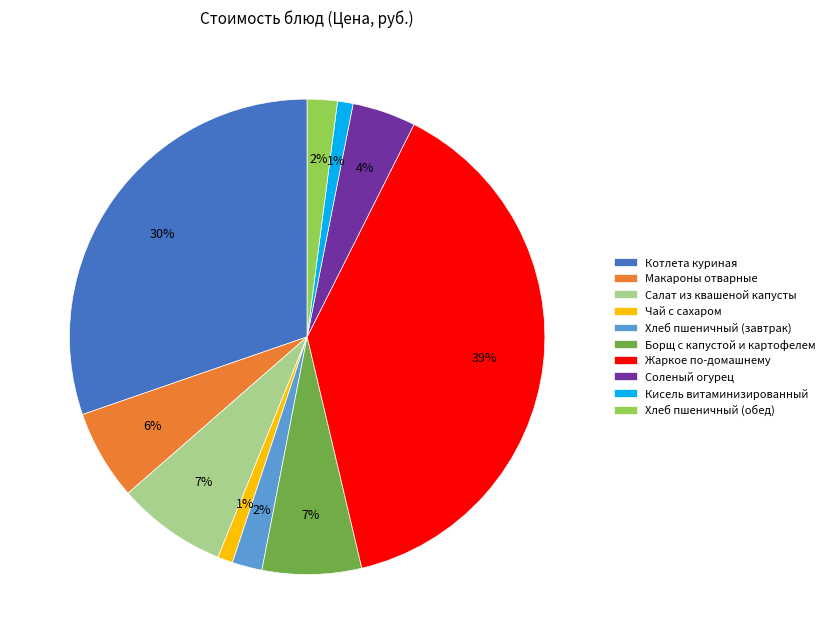

Is it true that Хлеб пшеничный (обед) is 11% of the pie?

False